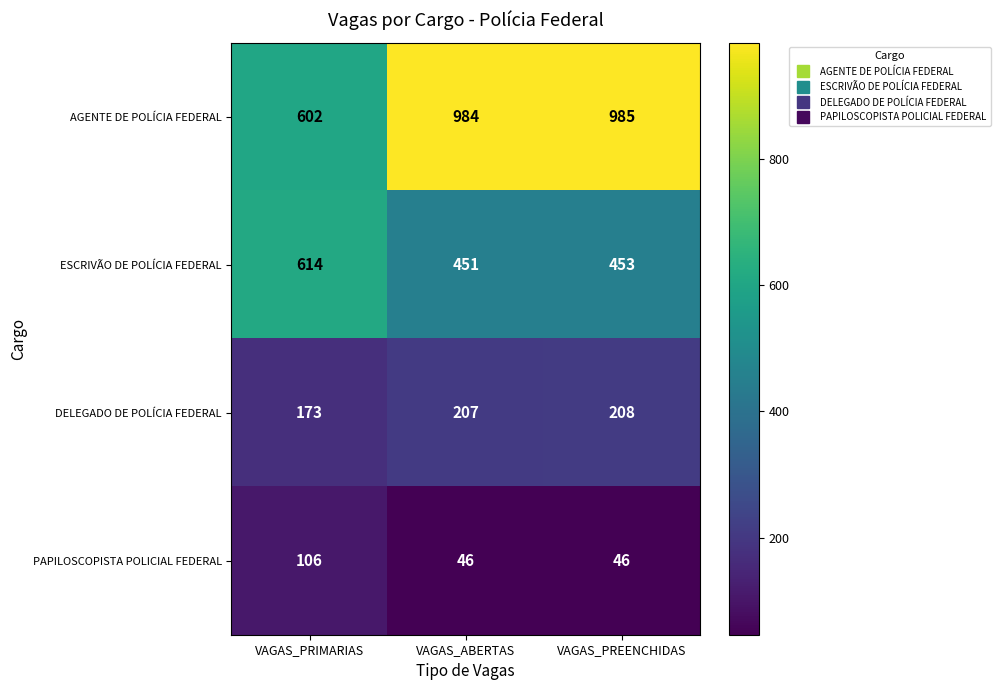

What is the smallest value displayed?

46